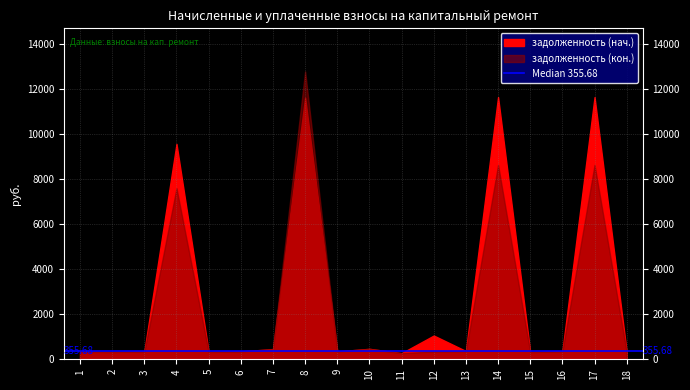

Rank the series at 4 from lowest to highest value.

задолженность (кон.), задолженность (нач.)